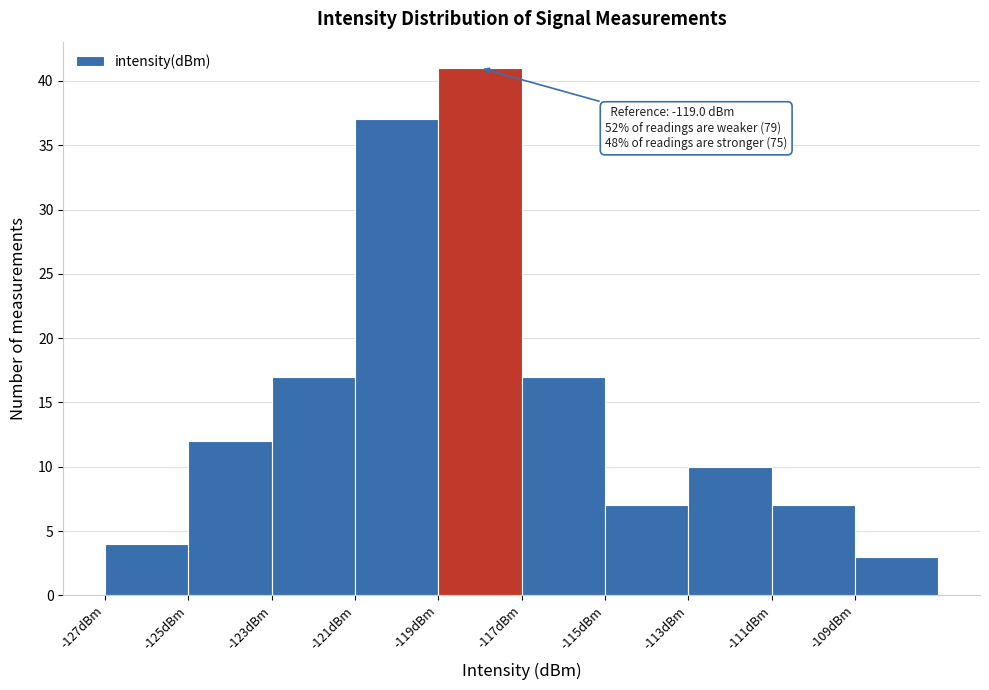

Reading right to left, transcribe all the data shown in this chart.

-109dBm=3	-111dBm=7	-113dBm=10	-115dBm=7	-117dBm=17	-119dBm=41	-121dBm=37	-123dBm=17	-125dBm=12	-127dBm=4